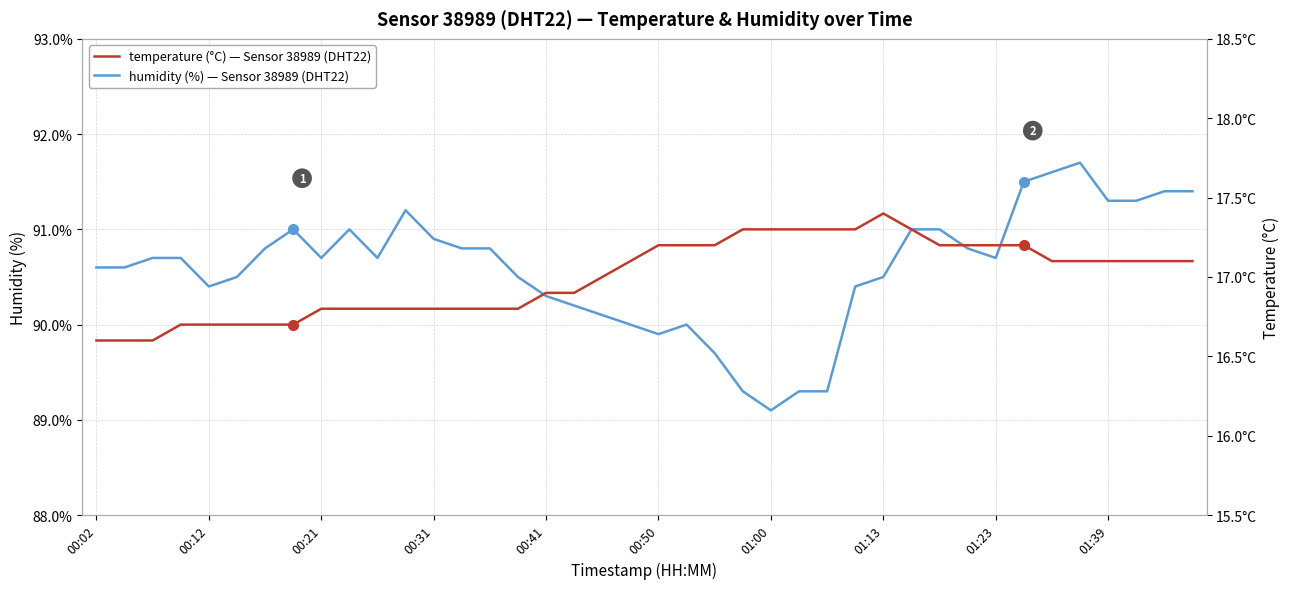

What is the sum of all humidity values?

3623.7